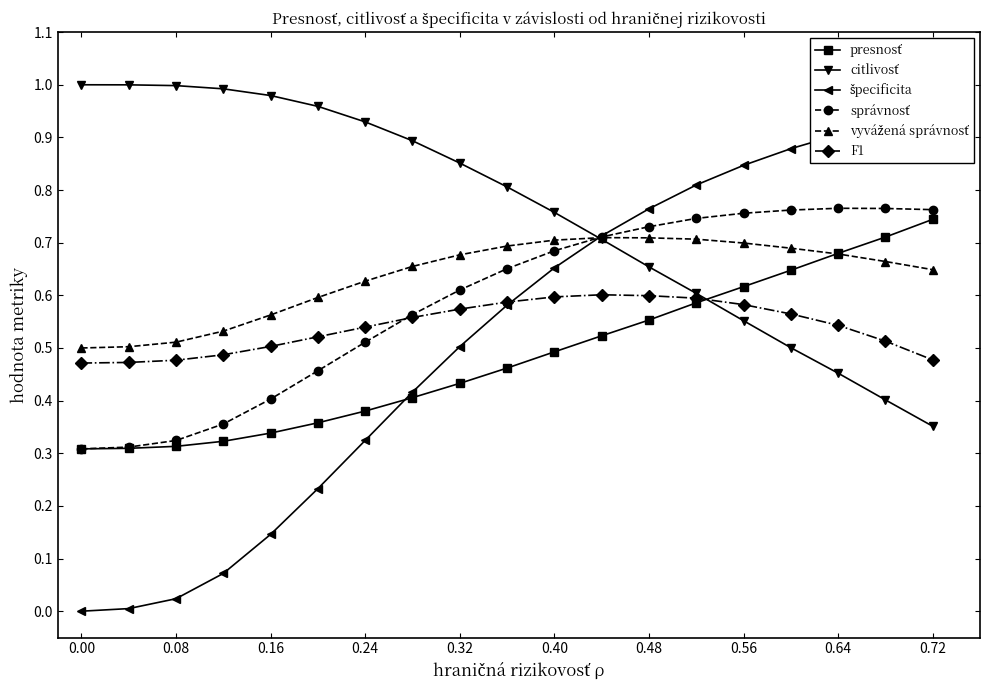

Reading left to right, transcribe all the data shown in this chart.

presnosť: 0.3	0.3	0.3	0.3	0.3	0.4	0.4	0.4	0.4	0.5	0.5	0.5	0.6	0.6	0.6	0.6	0.7	0.7	0.7
citlivosť: 1.0	1.0	1.0	1.0	1.0	1.0	0.9	0.9	0.9	0.8	0.8	0.7	0.7	0.6	0.6	0.5	0.5	0.4	0.4
špecificita: 0.0	0.0	0.0	0.1	0.1	0.2	0.3	0.4	0.5	0.6	0.7	0.7	0.8	0.8	0.8	0.9	0.9	0.9	0.9
správnosť: 0.3	0.3	0.3	0.4	0.4	0.5	0.5	0.6	0.6	0.7	0.7	0.7	0.7	0.7	0.8	0.8	0.8	0.8	0.8
vyvážená správnosť: 0.5	0.5	0.5	0.5	0.6	0.6	0.6	0.7	0.7	0.7	0.7	0.7	0.7	0.7	0.7	0.7	0.7	0.7	0.6
F1: 0.5	0.5	0.5	0.5	0.5	0.5	0.5	0.6	0.6	0.6	0.6	0.6	0.6	0.6	0.6	0.6	0.5	0.5	0.5